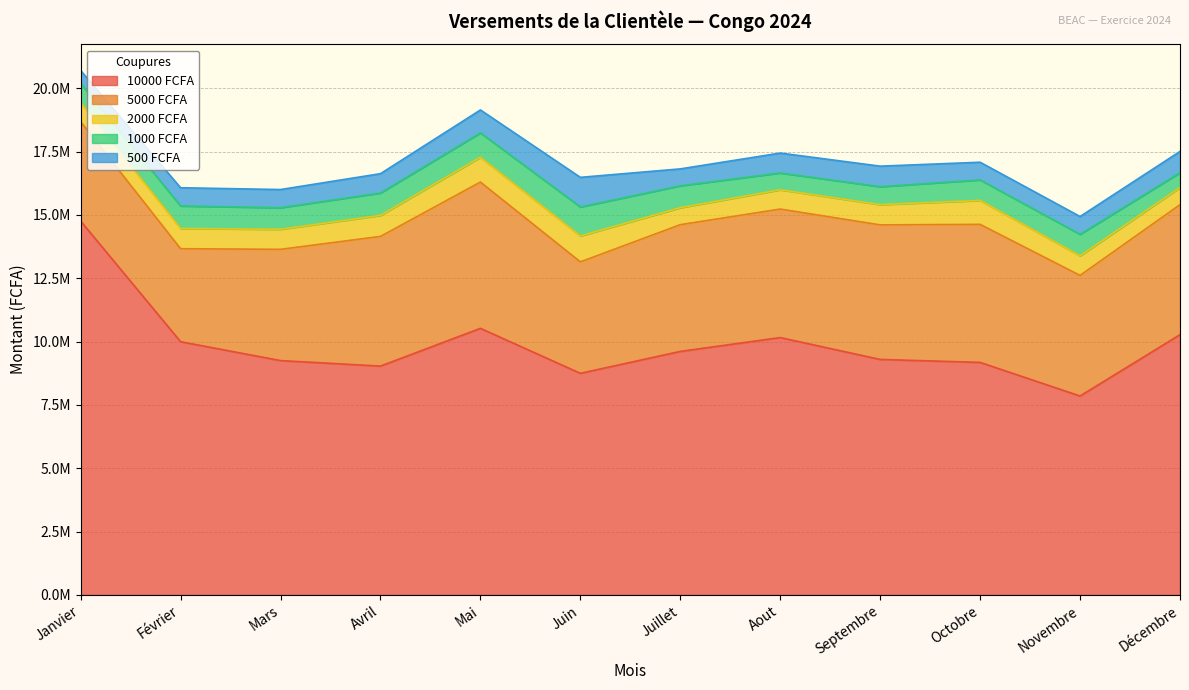

What is the value of the 1000 FCFA point at the 7th from the left?

865000